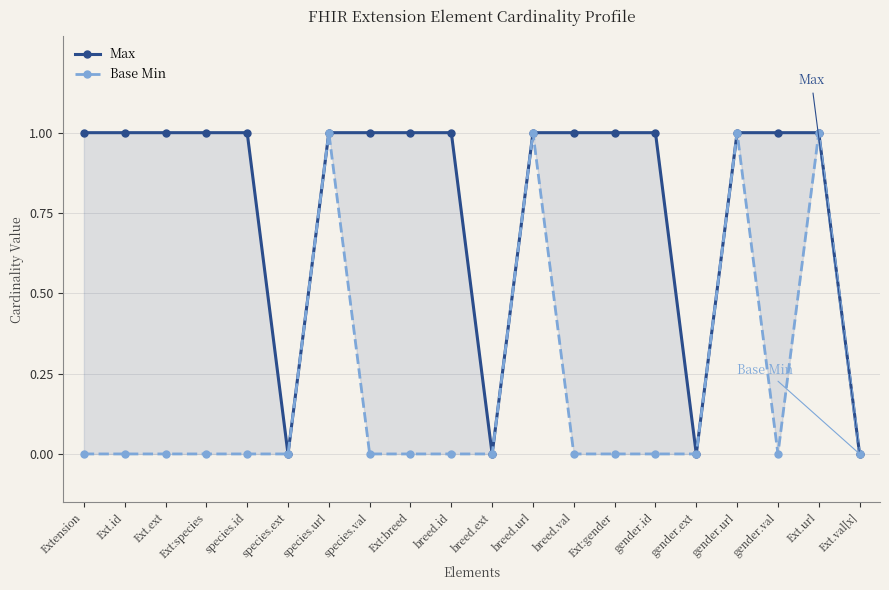

Reading left to right, what are all the values shown in this chart?

Max: Extension=1	Ext.id=1	Ext.ext=1	Ext:species=1	species.id=1	species.ext=0	species.url=1	species.val=1	Ext:breed=1	breed.id=1	breed.ext=0	breed.url=1	breed.val=1	Ext:gender=1	gender.id=1	gender.ext=0	gender.url=1	gender.val=1	Ext.url=1	Ext.val[x]=0
Base Min: Extension=0	Ext.id=0	Ext.ext=0	Ext:species=0	species.id=0	species.ext=0	species.url=1	species.val=0	Ext:breed=0	breed.id=0	breed.ext=0	breed.url=1	breed.val=0	Ext:gender=0	gender.id=0	gender.ext=0	gender.url=1	gender.val=0	Ext.url=1	Ext.val[x]=0